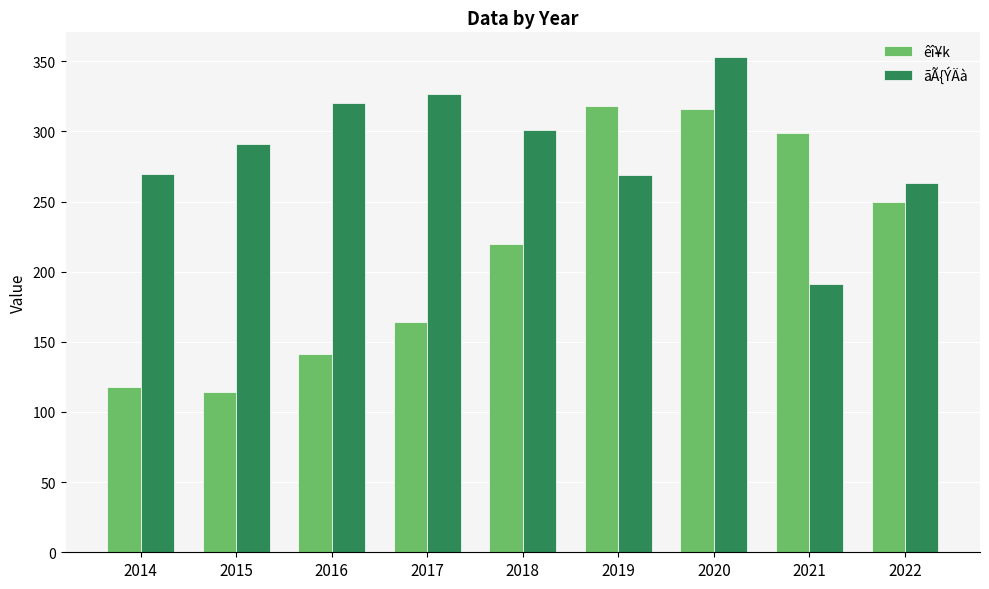

At which category does the chart reach its peak across all series?

2020